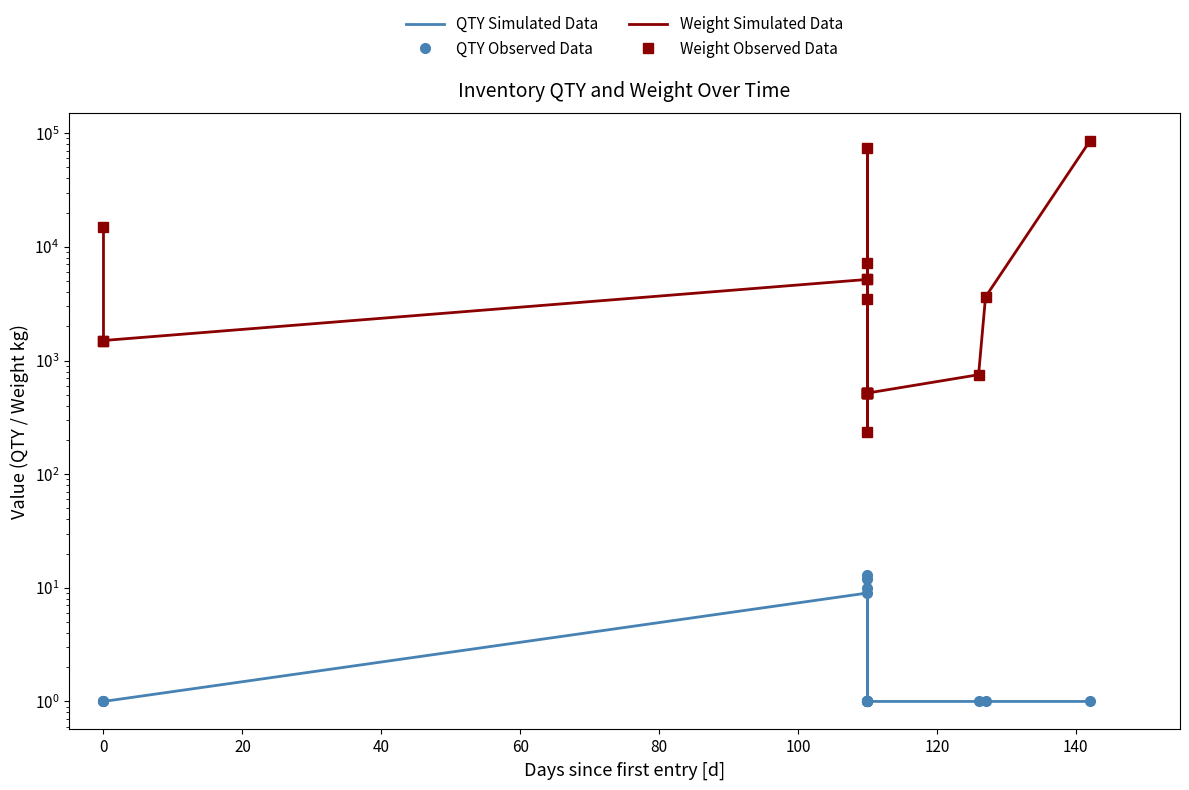

What is the minimum value shown in the chart?

1.0